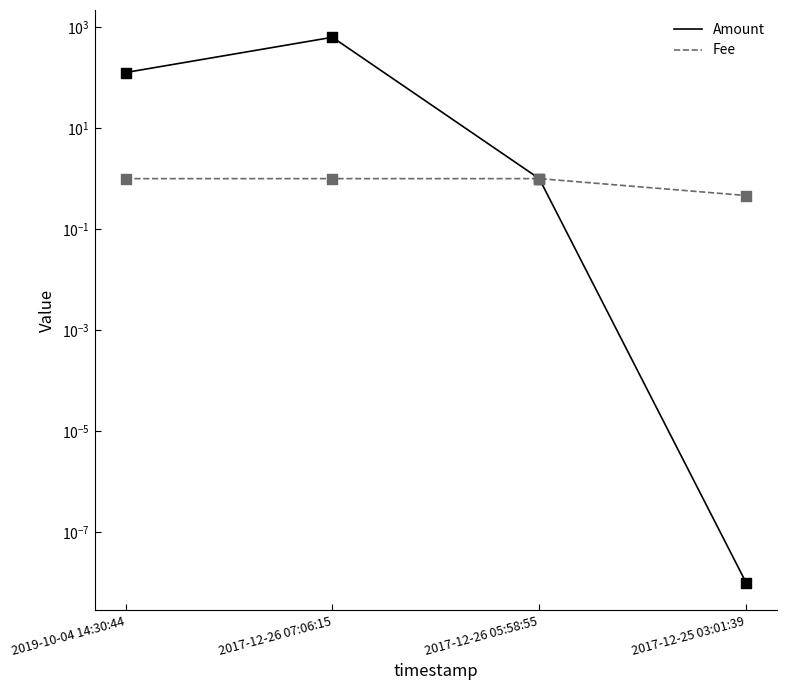

At how many categories does at least one series exceed 122?

2